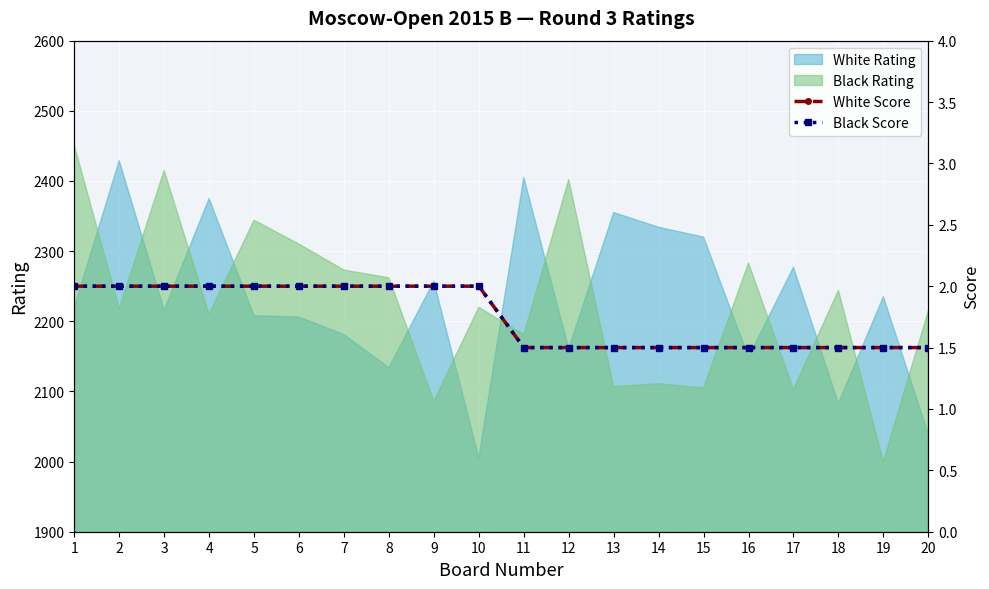

Is the value of White Rating at 20 greater than the value of Black Rating at 7?

No